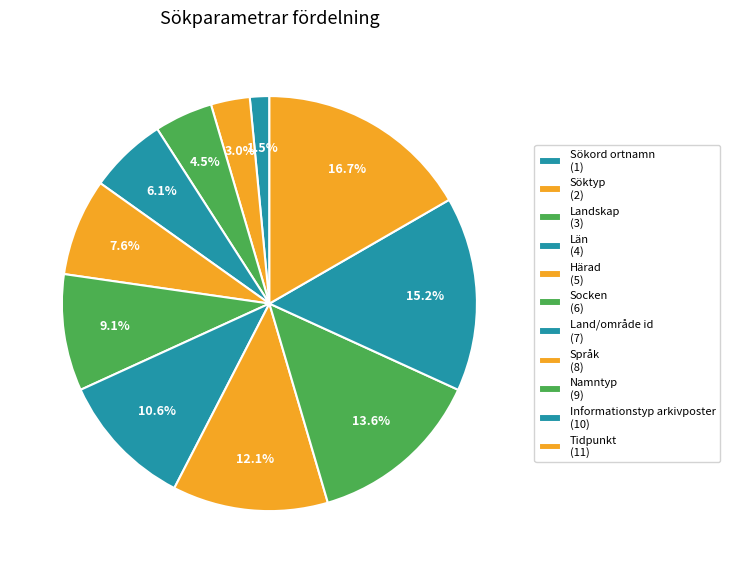

What is the largest slice in the pie chart?

Tidpunkt